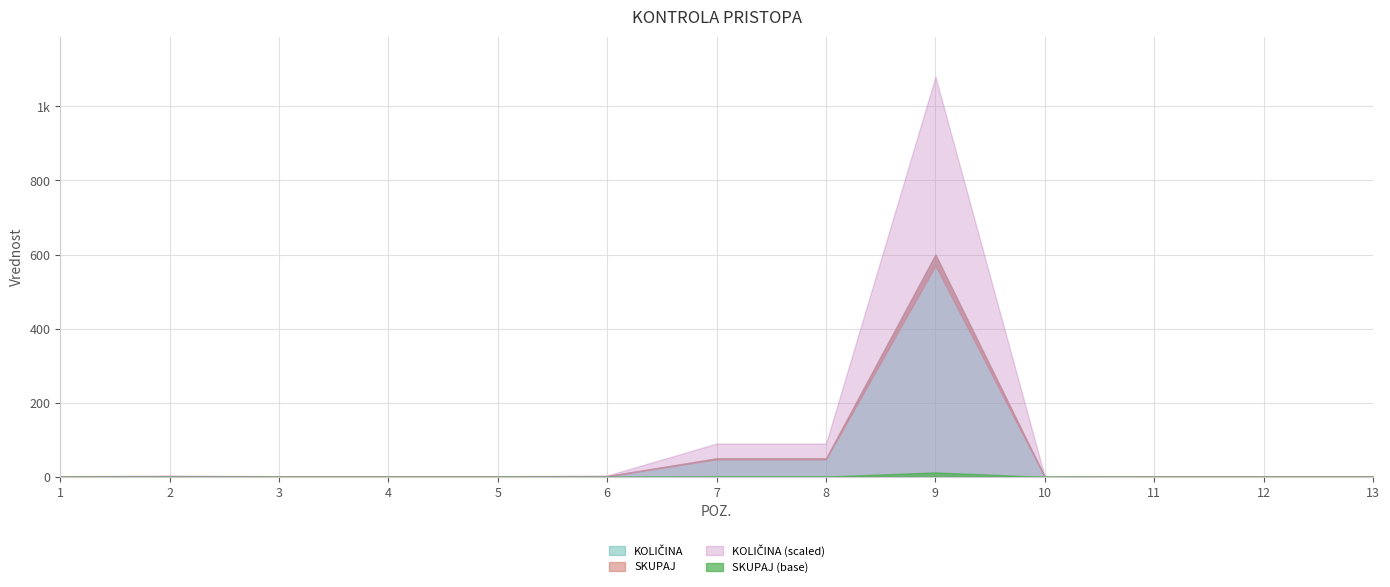

True or false: KOLIČINA and SKUPAJ cross at least once.

False